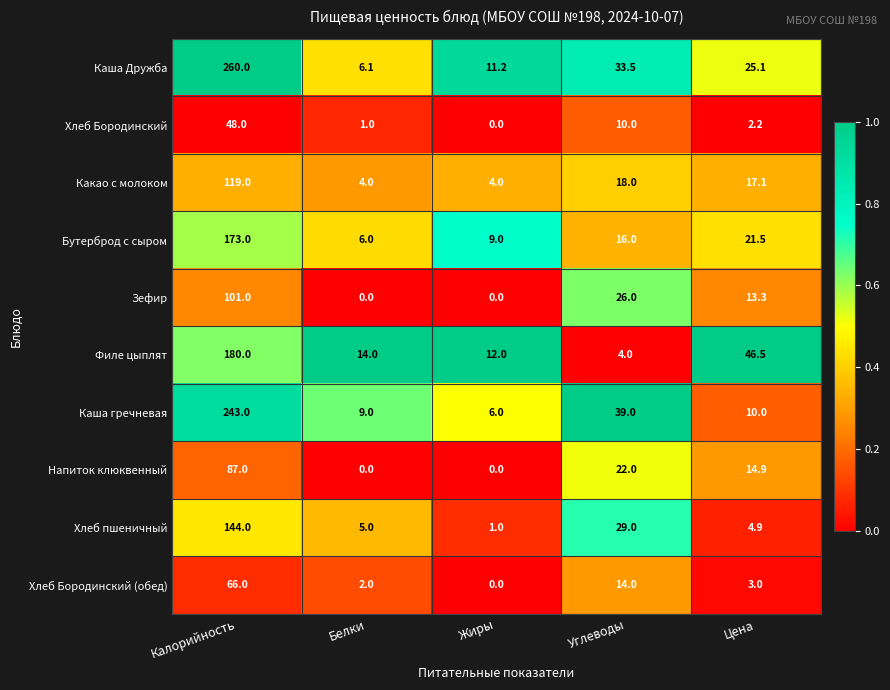

Count the number of categories in the chart.

5